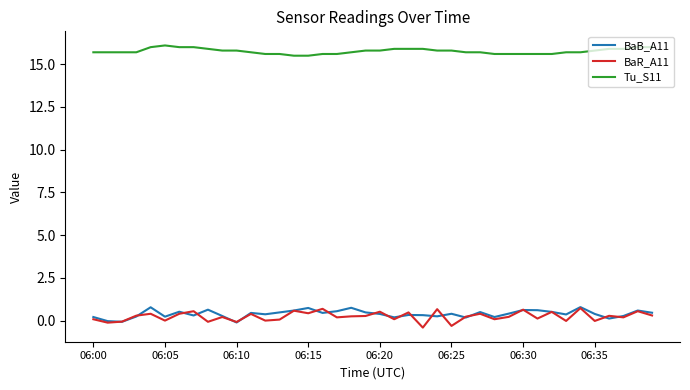

What is the sum of all BaB_A11 values?

15.7